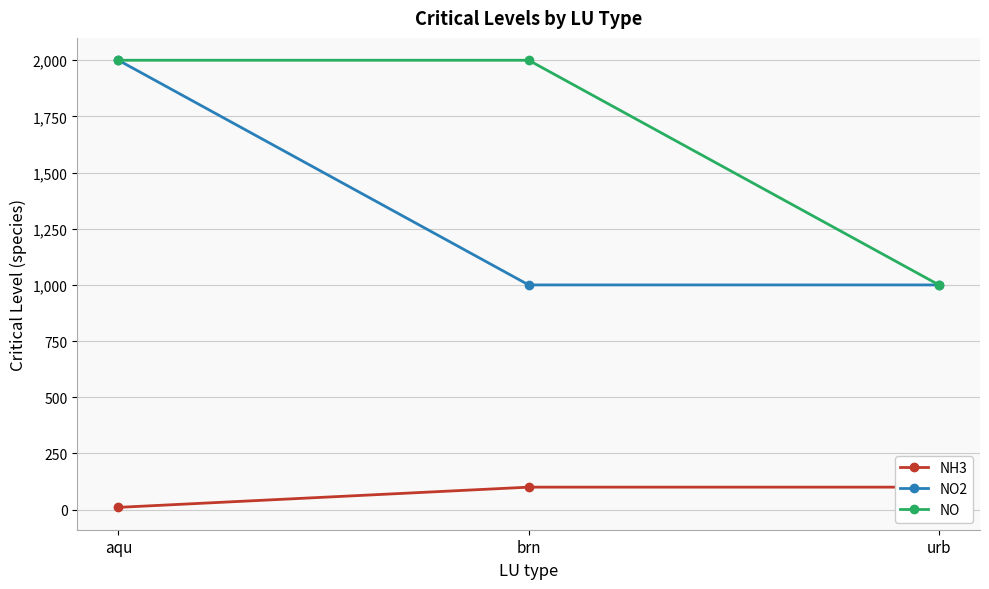

Count the NO values in the range 1000 to 2000.

3